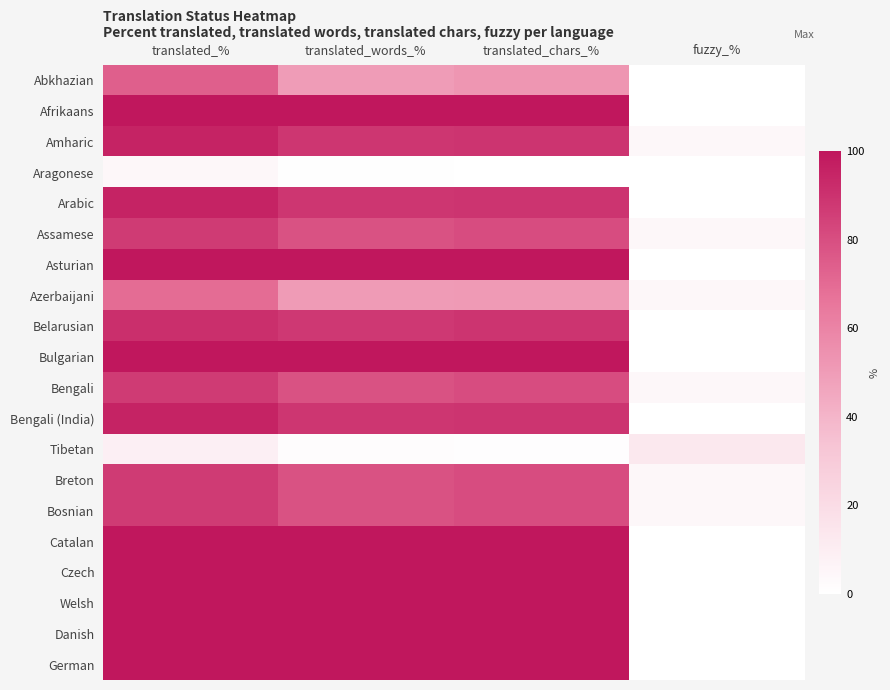

Reading left to right, what are all the values shown in this chart?

Abkhazian: translated_%=73.9	translated_words_%=50.0	translated_chars_%=52.5	fuzzy_%=0.0
Afrikaans: translated_%=100.0	translated_words_%=100.0	translated_chars_%=100.0	fuzzy_%=0.0
Amharic: translated_%=95.6	translated_words_%=88.4	translated_chars_%=89.4	fuzzy_%=4.3
Aragonese: translated_%=4.3	translated_words_%=0.7	translated_chars_%=0.1	fuzzy_%=0.0
Arabic: translated_%=95.6	translated_words_%=88.4	translated_chars_%=89.4	fuzzy_%=0.0
Assamese: translated_%=86.9	translated_words_%=78.9	translated_chars_%=80.8	fuzzy_%=4.3
Asturian: translated_%=100.0	translated_words_%=100.0	translated_chars_%=100.0	fuzzy_%=0.0
Azerbaijani: translated_%=69.5	translated_words_%=50.7	translated_chars_%=50.9	fuzzy_%=4.3
Belarusian: translated_%=91.3	translated_words_%=87.6	translated_chars_%=89.2	fuzzy_%=0.0
Bulgarian: translated_%=100.0	translated_words_%=100.0	translated_chars_%=100.0	fuzzy_%=0.0
Bengali: translated_%=86.9	translated_words_%=78.9	translated_chars_%=80.8	fuzzy_%=4.3
Bengali (India): translated_%=95.6	translated_words_%=88.4	translated_chars_%=89.4	fuzzy_%=0.0
Tibetan: translated_%=8.6	translated_words_%=1.4	translated_chars_%=0.9	fuzzy_%=13.0
Breton: translated_%=86.9	translated_words_%=78.9	translated_chars_%=80.8	fuzzy_%=4.3
Bosnian: translated_%=86.9	translated_words_%=78.9	translated_chars_%=80.8	fuzzy_%=4.3
Catalan: translated_%=100.0	translated_words_%=100.0	translated_chars_%=100.0	fuzzy_%=0.0
Czech: translated_%=100.0	translated_words_%=100.0	translated_chars_%=100.0	fuzzy_%=0.0
Welsh: translated_%=100.0	translated_words_%=100.0	translated_chars_%=100.0	fuzzy_%=0.0
Danish: translated_%=100.0	translated_words_%=100.0	translated_chars_%=100.0	fuzzy_%=0.0
German: translated_%=100.0	translated_words_%=100.0	translated_chars_%=100.0	fuzzy_%=0.0